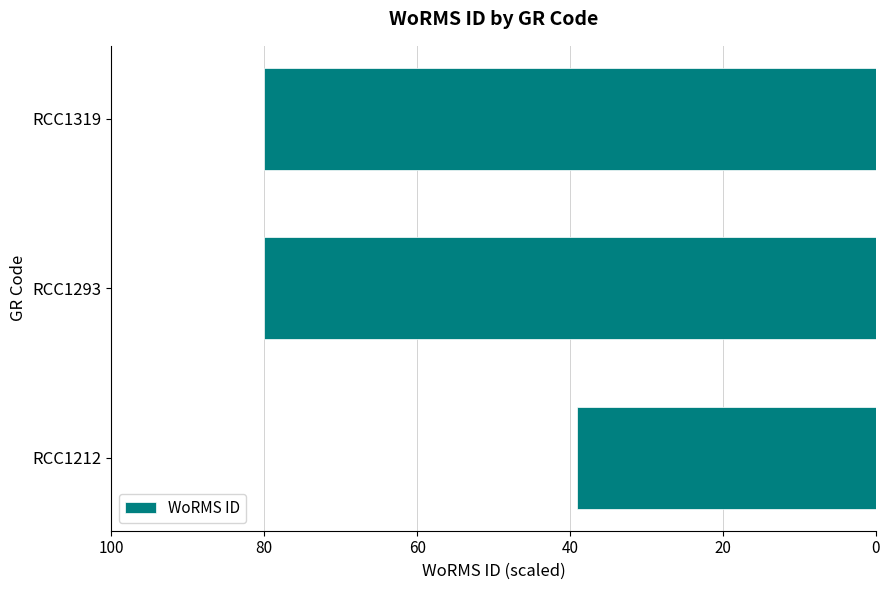

Are the bars horizontal?

Yes